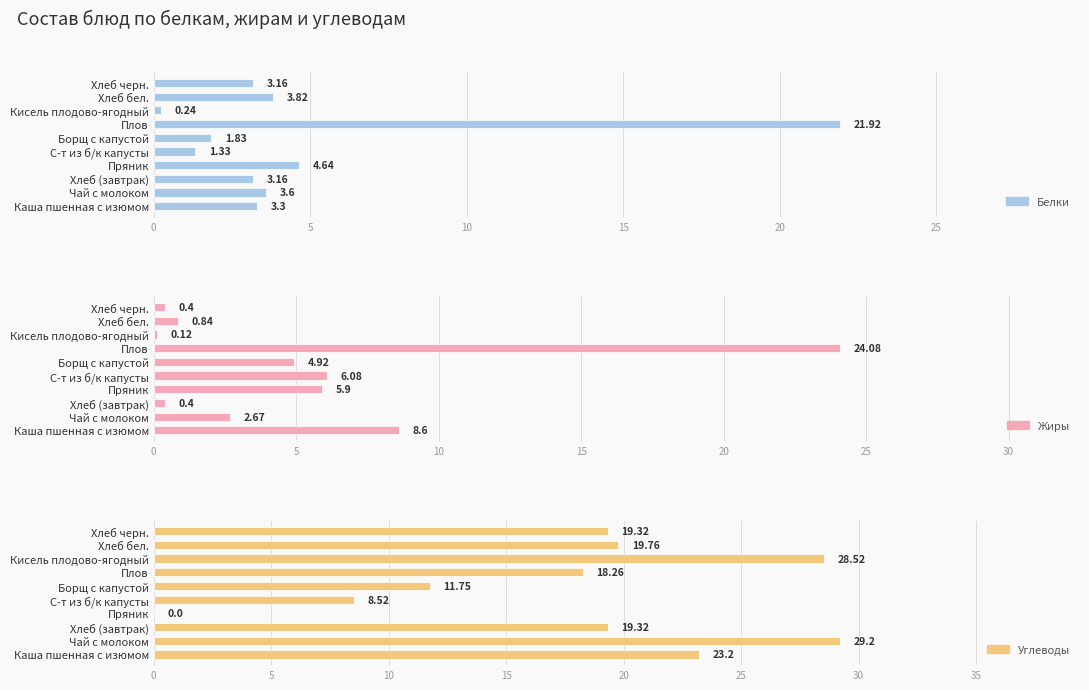

What is the minimum value for Жиры?

0.1